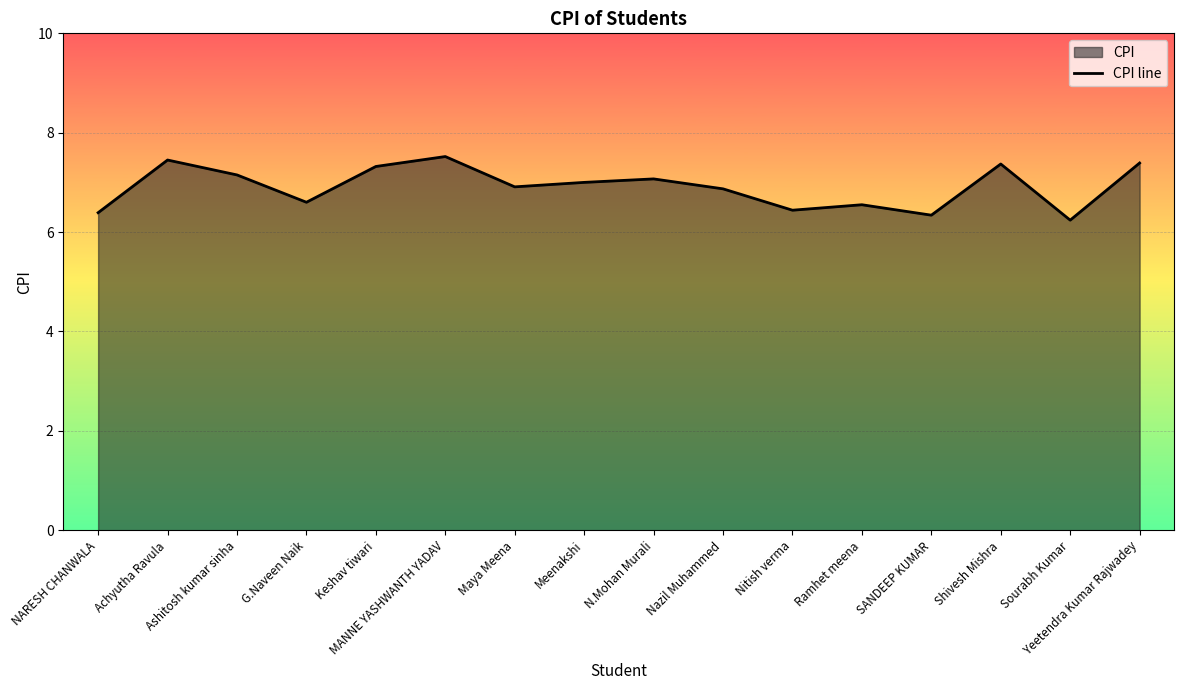

Reading left to right, extract all data points from this chart.

6.4	7.5	7.2	6.6	7.3	7.5	6.9	7.0	7.1	6.9	6.4	6.5	6.3	7.4	6.2	7.4